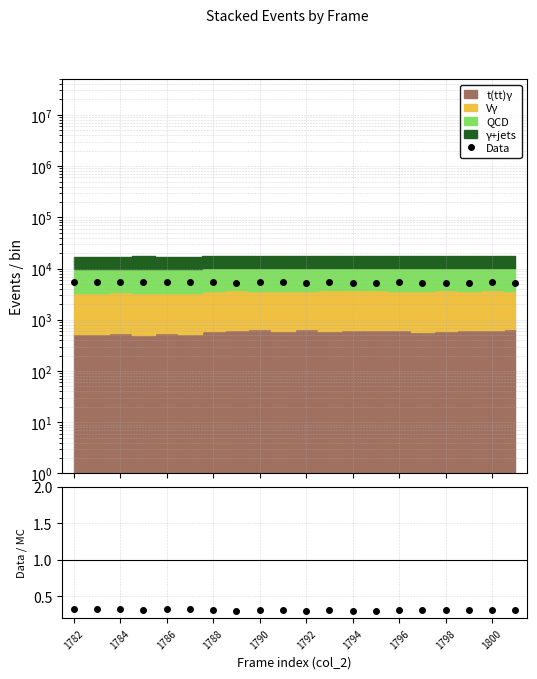

At how many categories does at least one series exceed 4784?

20